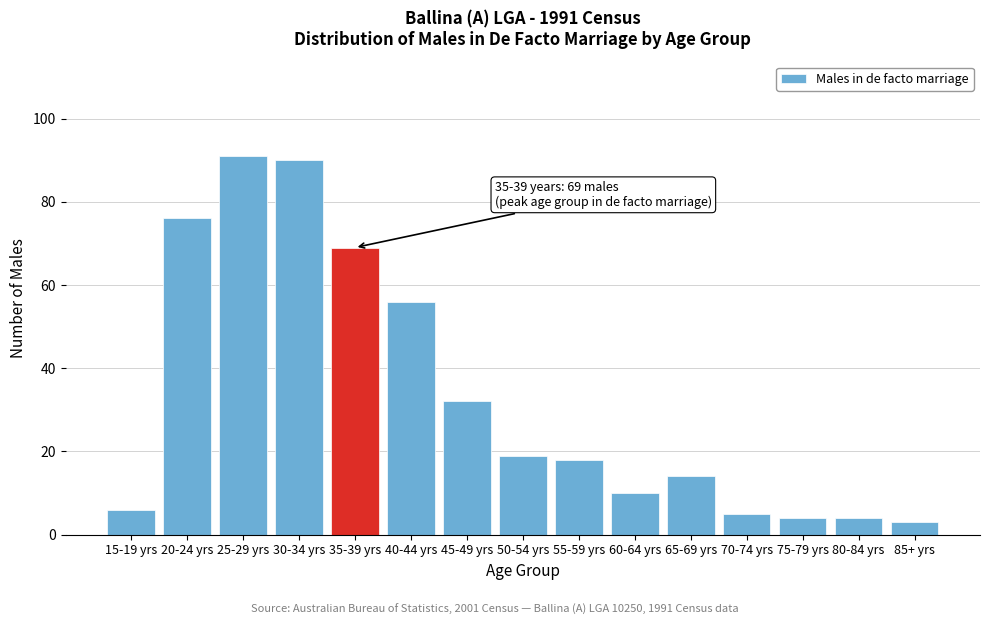

Reading left to right, extract all data points from this chart.

6	76	91	90	69	56	32	19	18	10	14	5	4	4	3